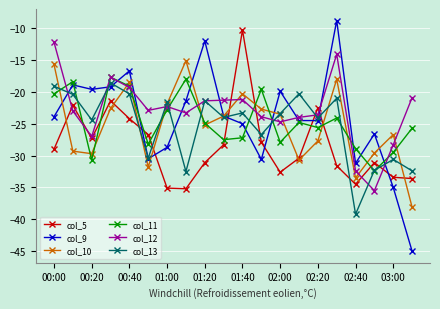

What are all the series names shown in the legend?

col_5, col_9, col_10, col_11, col_12, col_13